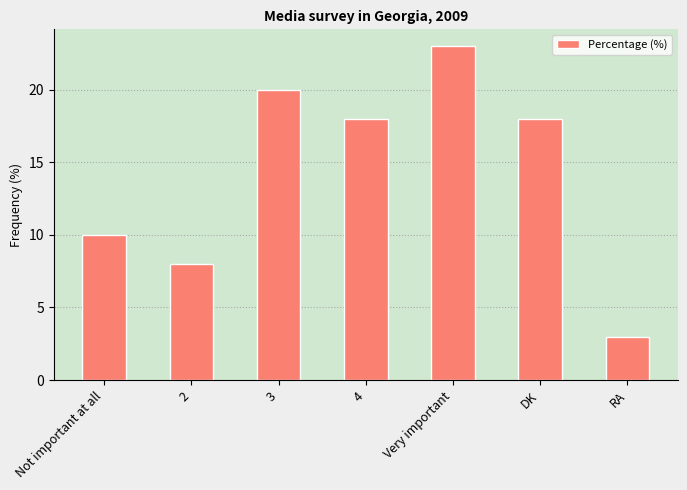

Reading right to left, transcribe all the data shown in this chart.

RA=3	DK=18	Very important=23	4=18	3=20	2=8	Not important at all=10